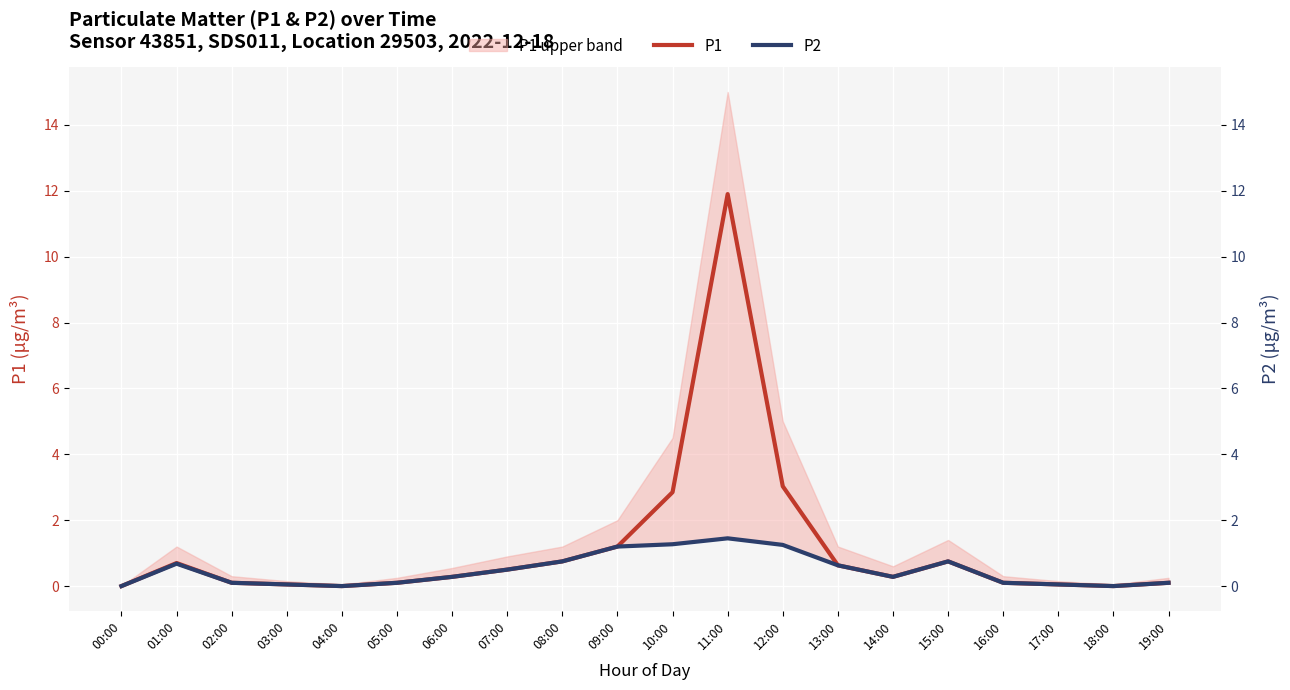

How many distinct data groups are displayed?

2